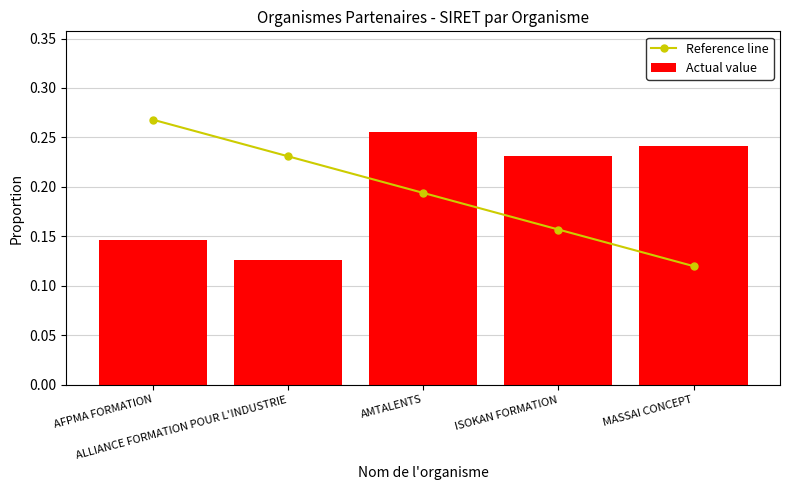

Reading left to right, extract all data points from this chart.

Reference line: AFPMA FORMATION=0.3	ALLIANCE FORMATION POUR L'INDUSTRIE=0.2	AMTALENTS=0.2	ISOKAN FORMATION=0.2	MASSAI CONCEPT=0.1
Actual value: AFPMA FORMATION=0.1	ALLIANCE FORMATION POUR L'INDUSTRIE=0.1	AMTALENTS=0.3	ISOKAN FORMATION=0.2	MASSAI CONCEPT=0.2